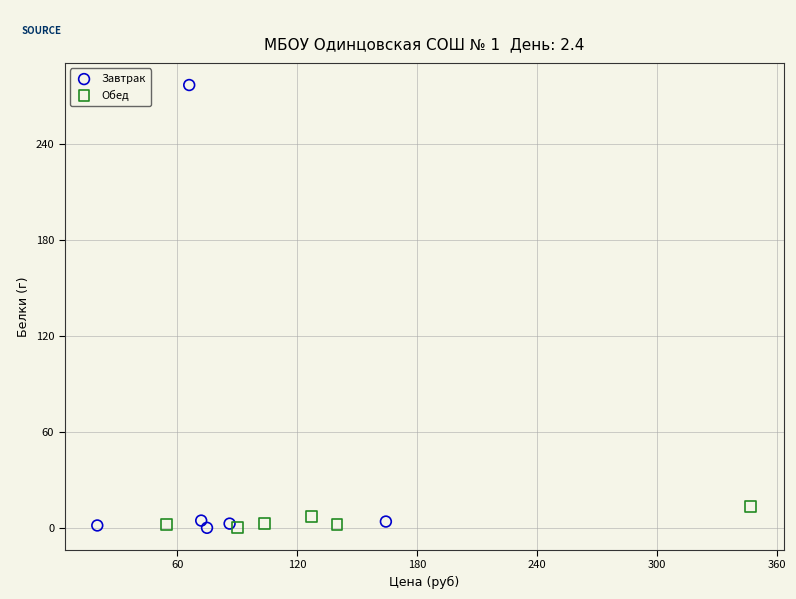

Which series reaches the maximum Y coordinate?

Завтрак